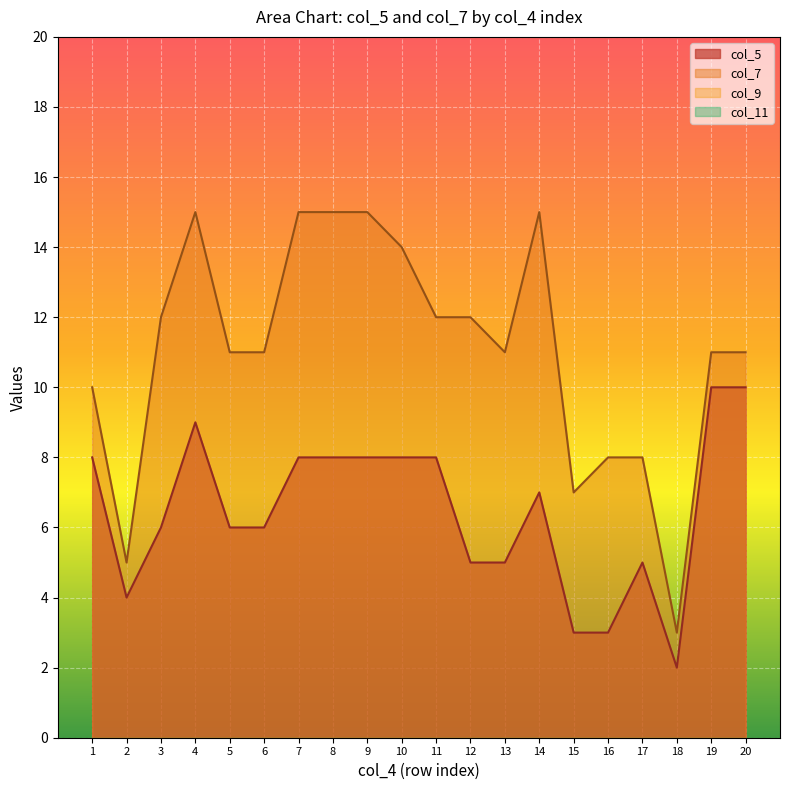

What is the maximum value for col_5?

10